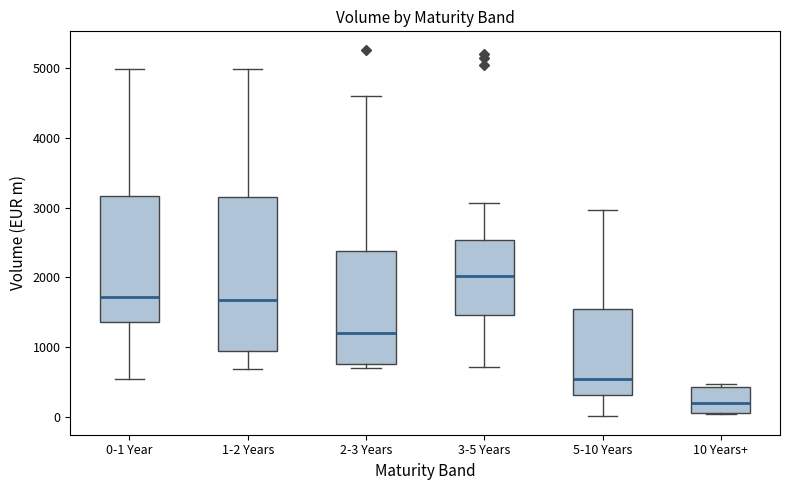

Reading left to right, read every box against the y-axis: the position of its median line, the range the box covers, and the ends of its whiskers. The values are not printed on the chart, so give them approximately, as read against the axis.

0-1 Year: median 1700, box 1400 to 3200, whiskers 500 to 5000
1-2 Years: median 1700, box 900 to 3100, whiskers 700 to 5000
2-3 Years: median 1200, box 800 to 2400, whiskers 700 to 4600
3-5 Years: median 2000, box 1500 to 2500, whiskers 700 to 3100
5-10 Years: median 500, box 300 to 1500, whiskers 0 to 3000
10 Years+: median 200, box 100 to 400, whiskers 100 to 500